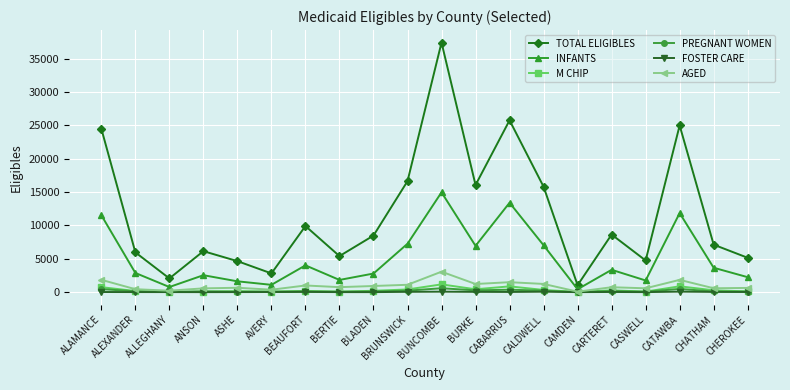

True or false: FOSTER CARE has more than 0 interior local peaks.

True